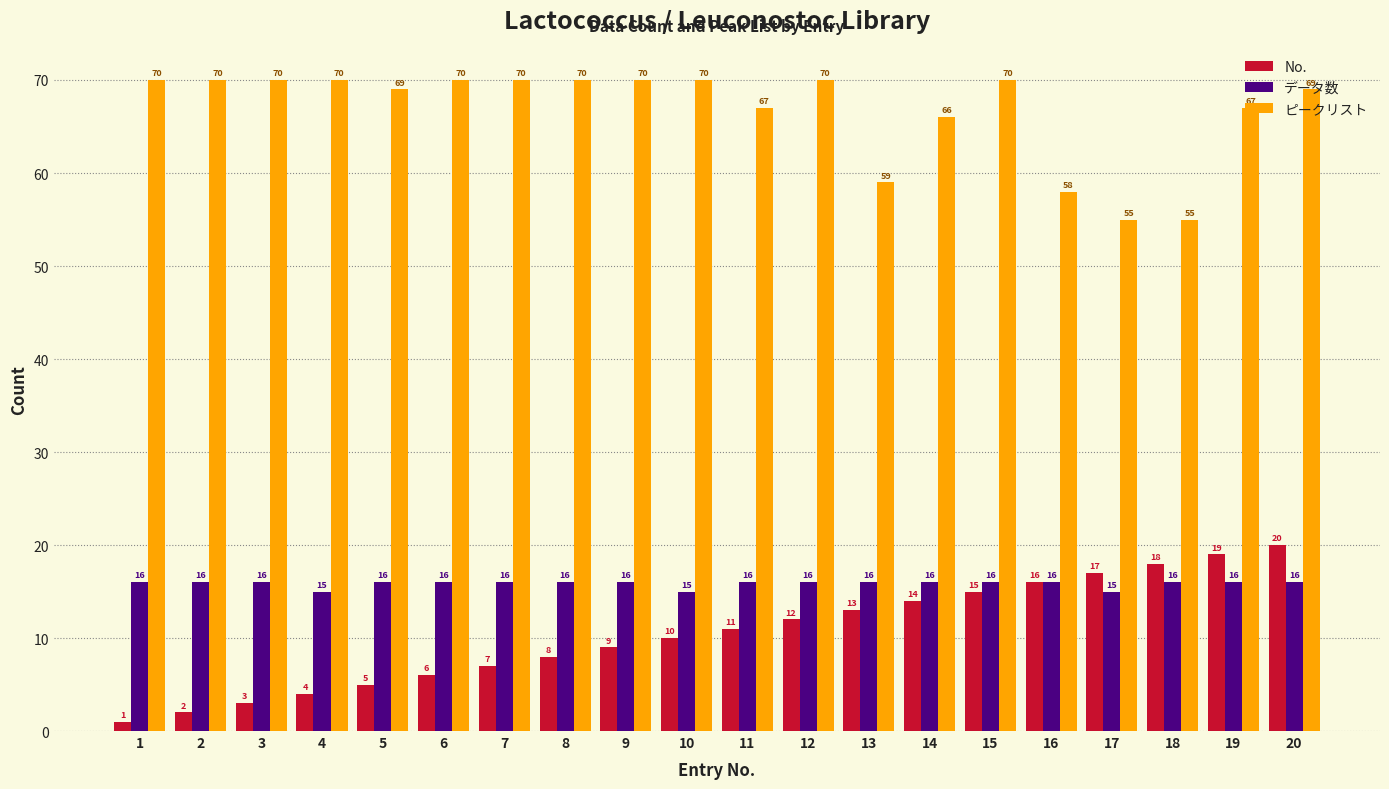

Rank the series at 10 from highest to lowest value.

ピークリスト, データ数, No.